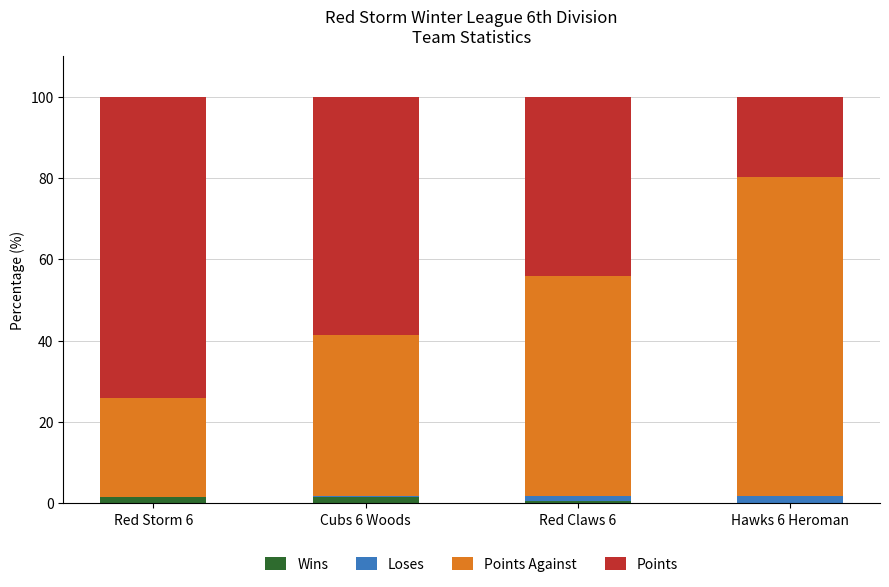

Is it true that Wins equals 0.2 at Hawks 6 Heroman?

True